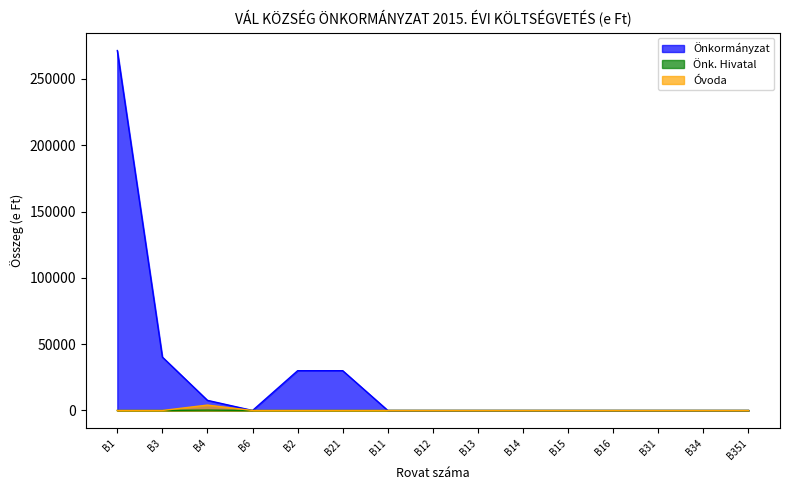

What is the sum of the Önkormányzat values at B2 and B34?

30000